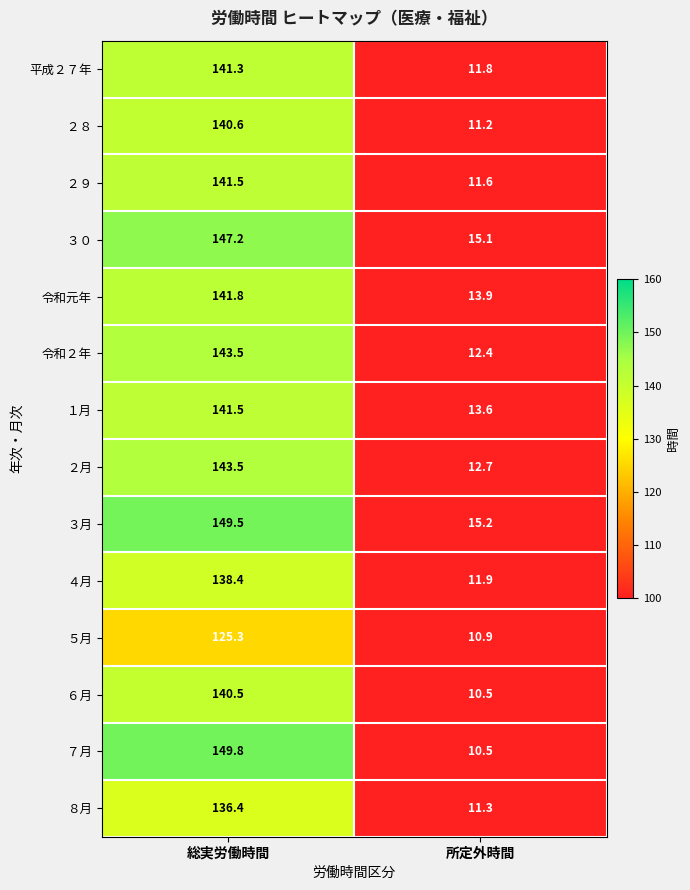

What is the sum of the ４月 values at 総実労働時間 and 所定外時間?

150.3